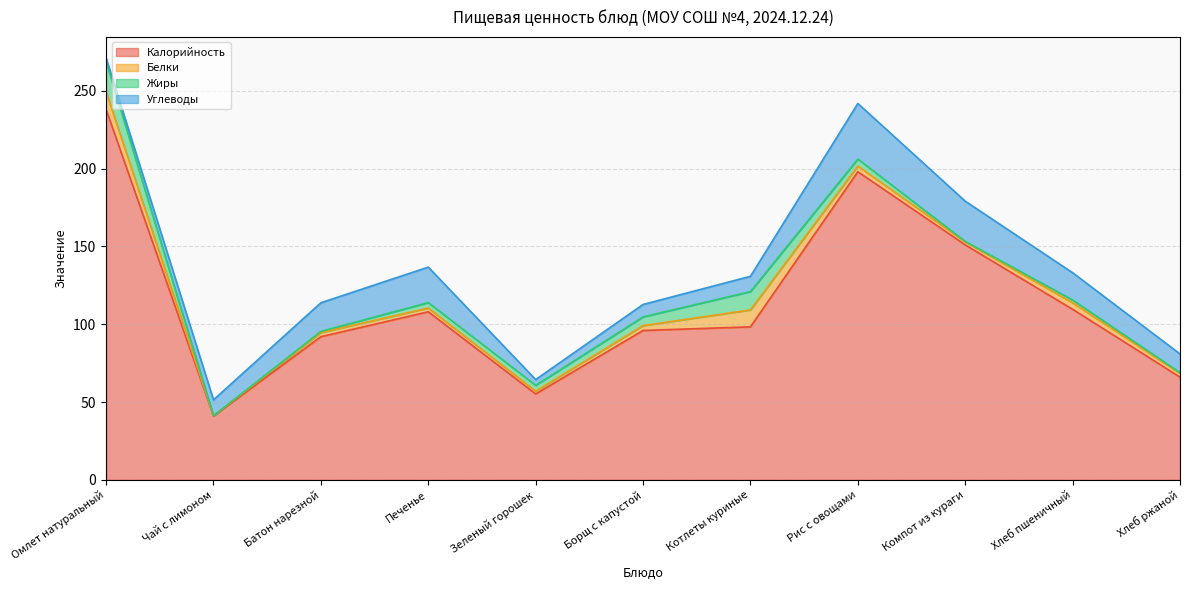

How many data points in Белки are less than 2?

3